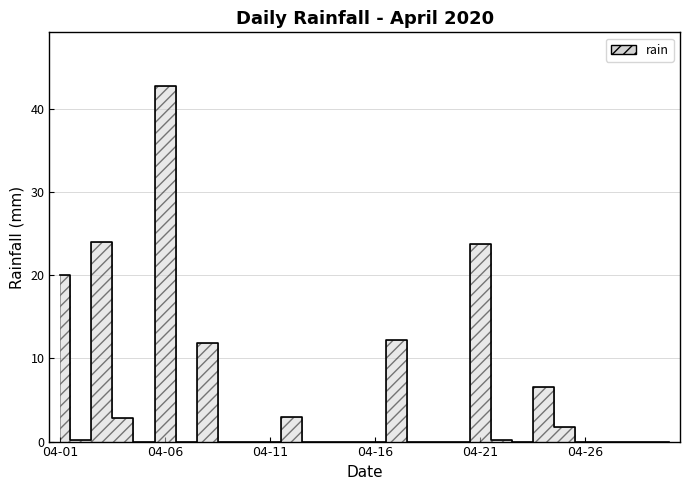

What is the value of the 24th point from the left?

6.6